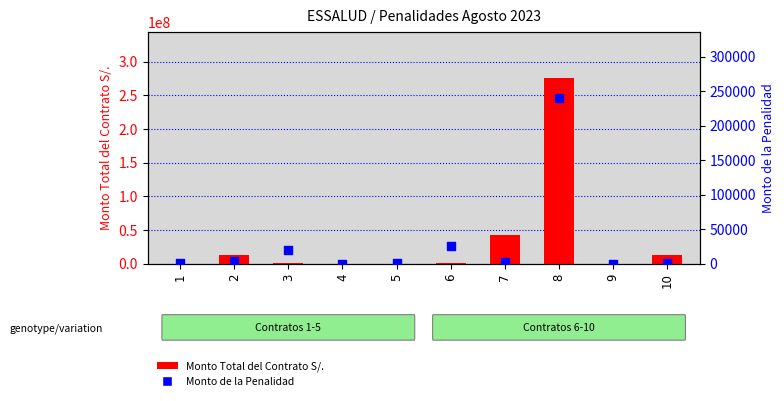

Which series has the largest total across all categories?

Monto Total del Contrato S/.